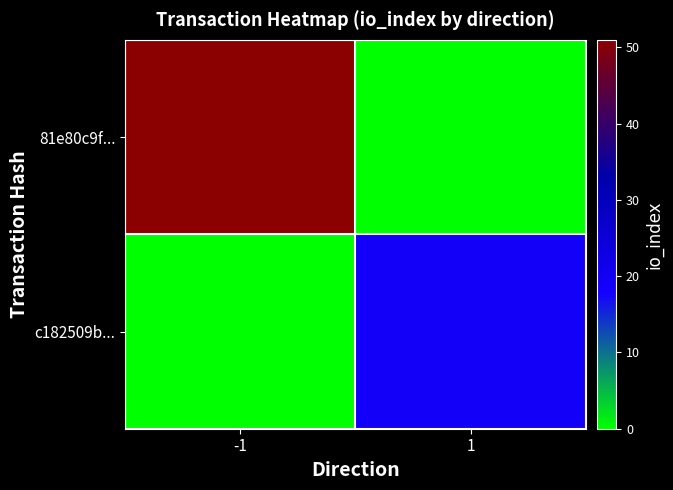

Which series has the largest total across all categories?

81e80c9f...